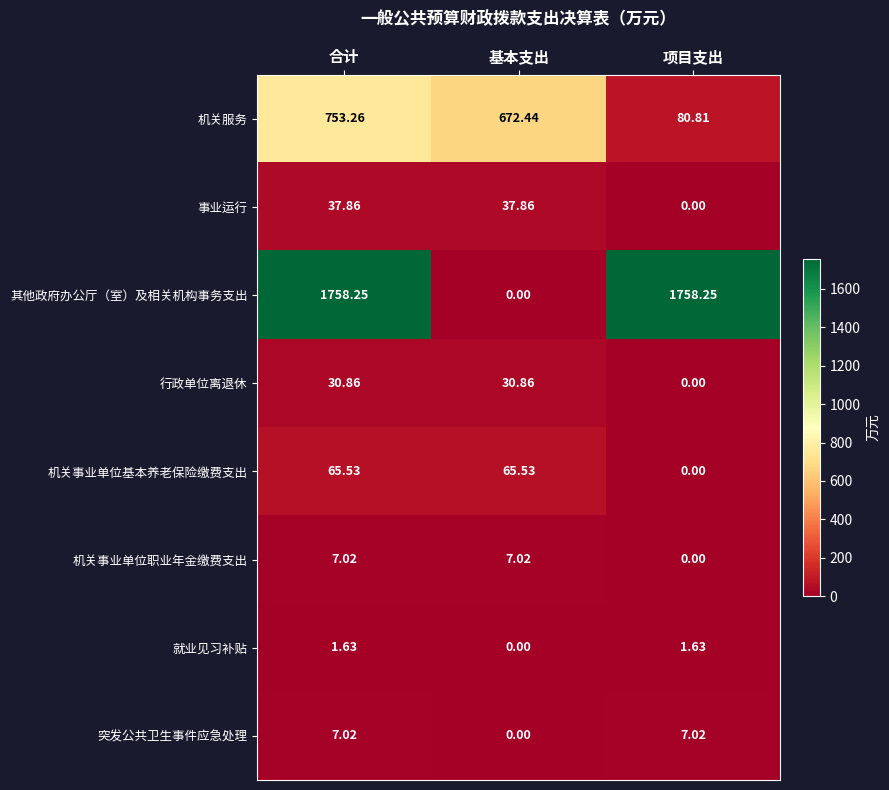

At which label does 其他政府办公厅（室）及相关机构事务支出 reach its minimum?

基本支出